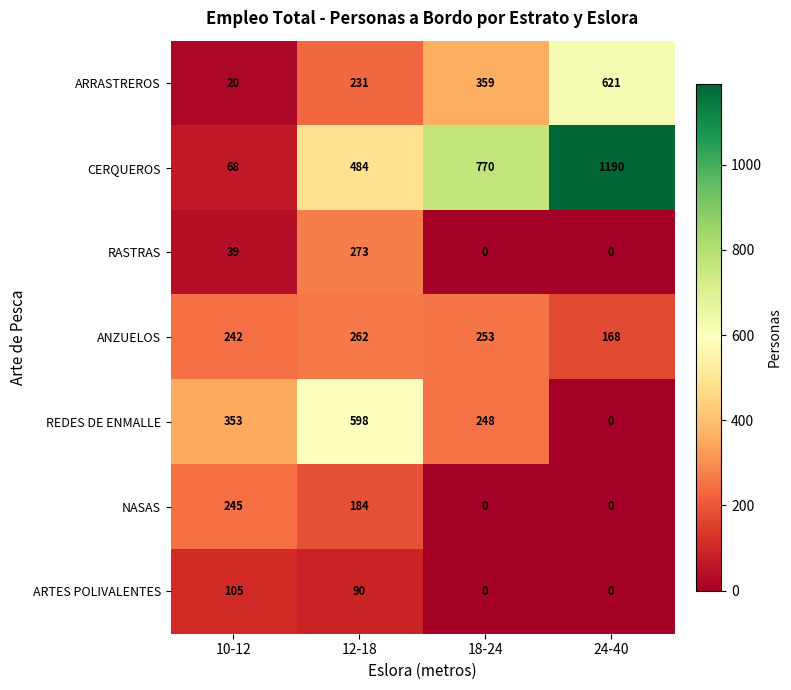

List the series in order of their peak value, lowest first.

ARTES POLIVALENTES, NASAS, ANZUELOS, RASTRAS, REDES DE ENMALLE, ARRASTREROS, CERQUEROS